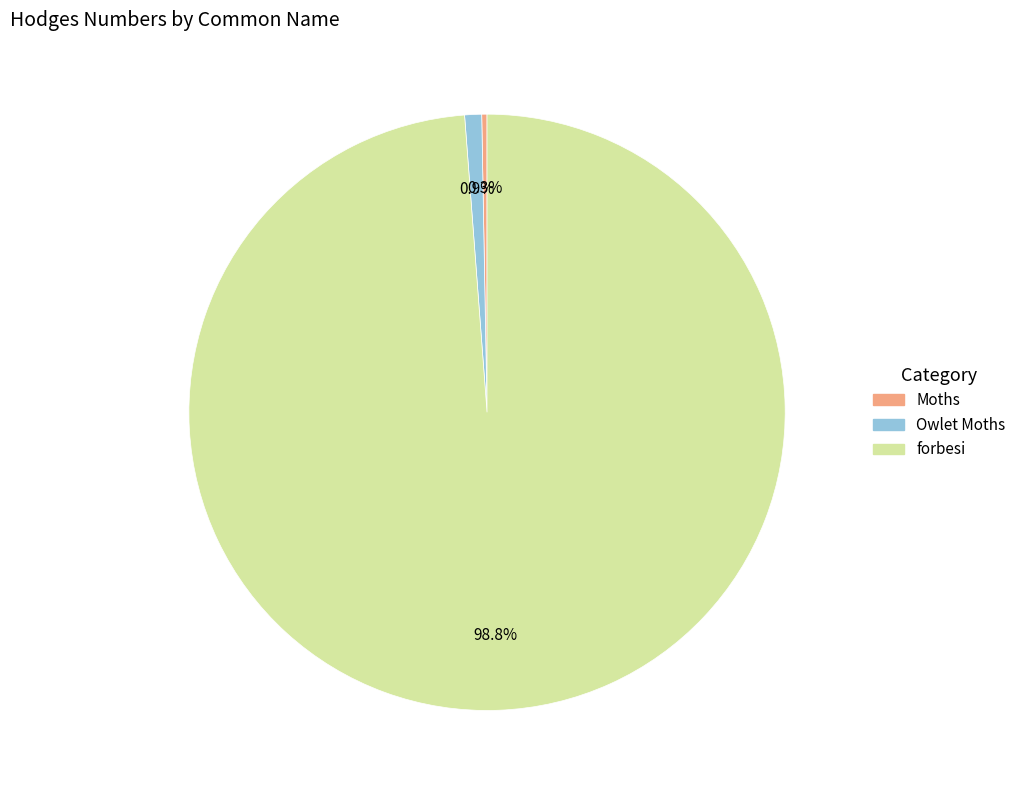

Does any single category account for the majority?

Yes